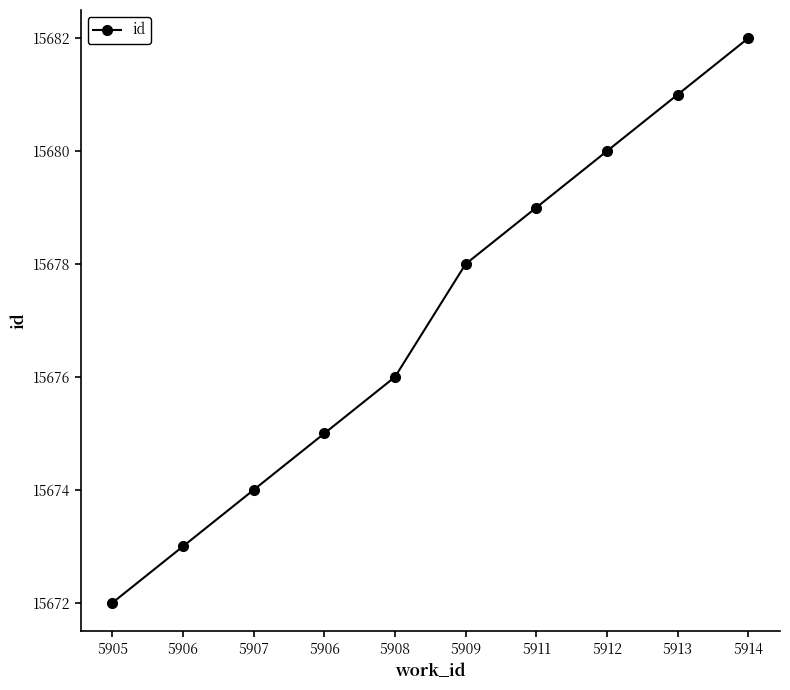

How many lines are shown in the chart?

1